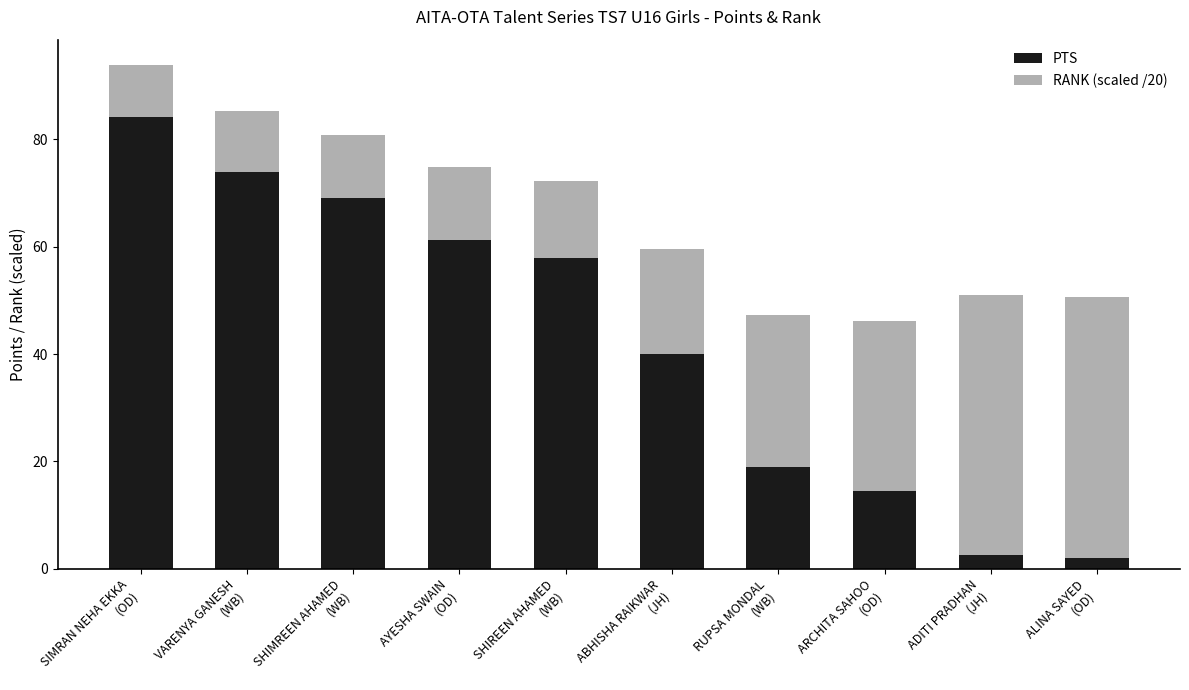

Does the chart contain any negative values?

No